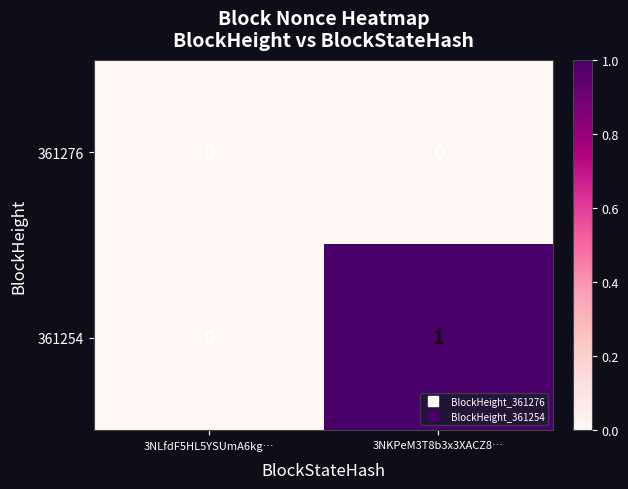

List the series in order of their overall mean, lowest first.

361276, 361254